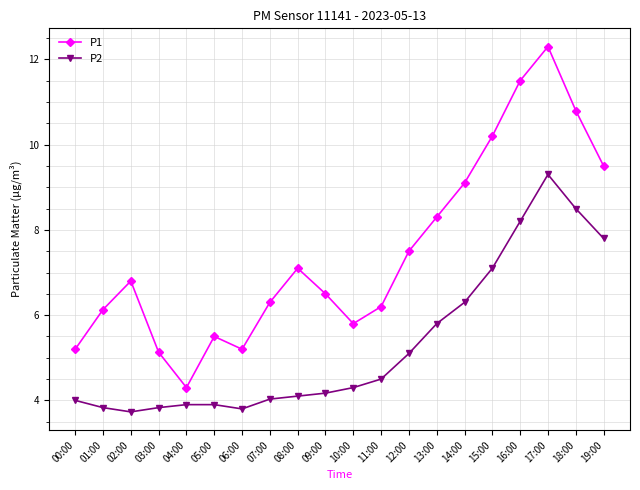

At which label does P2 reach its peak?

17:00